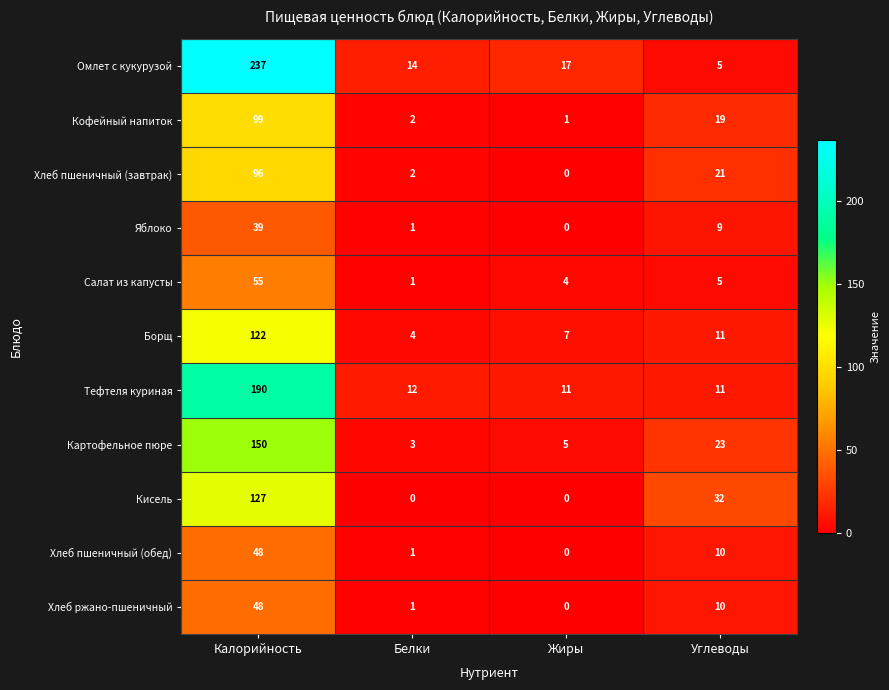

Which series has the widest spread of values?

Омлет с кукурузой